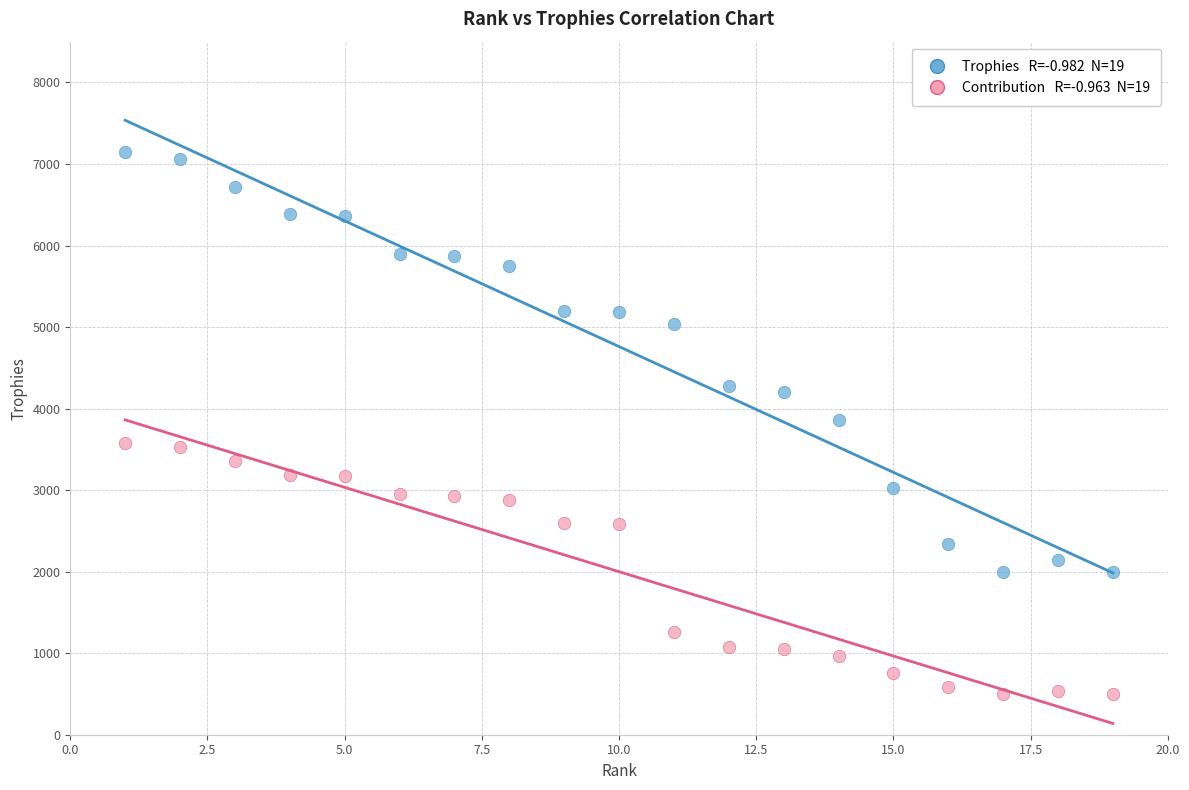

Across all data points, what is the range of Y values (max minus min)?

6652